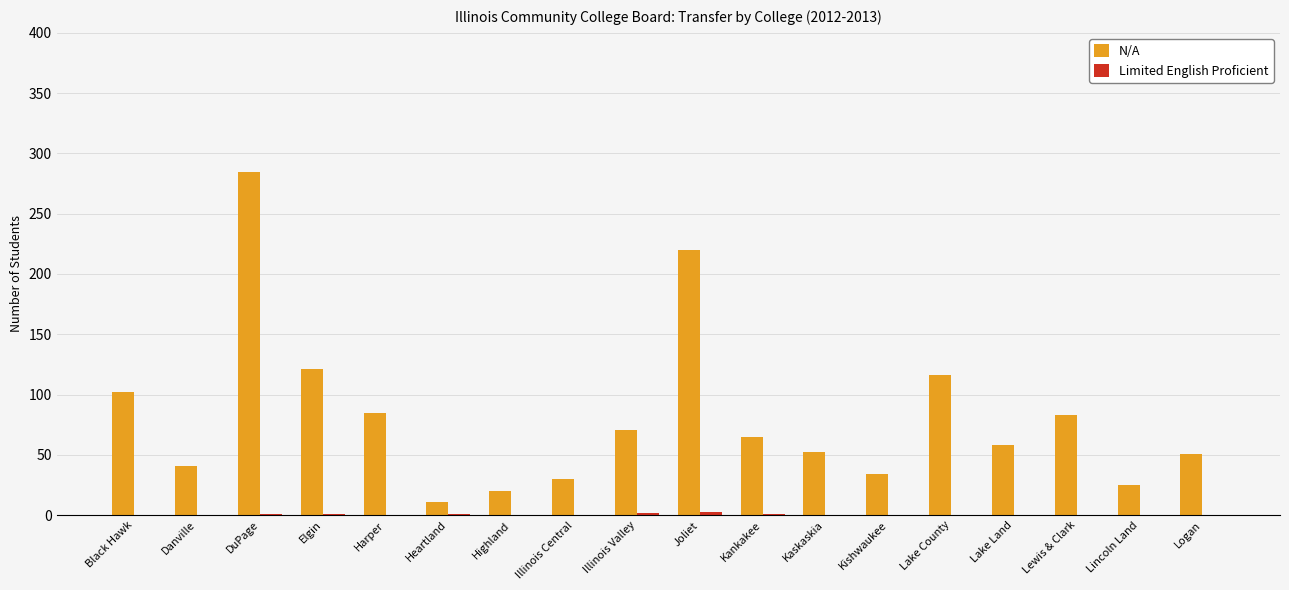

Is it true that N/A equals 19 at Logan?

False